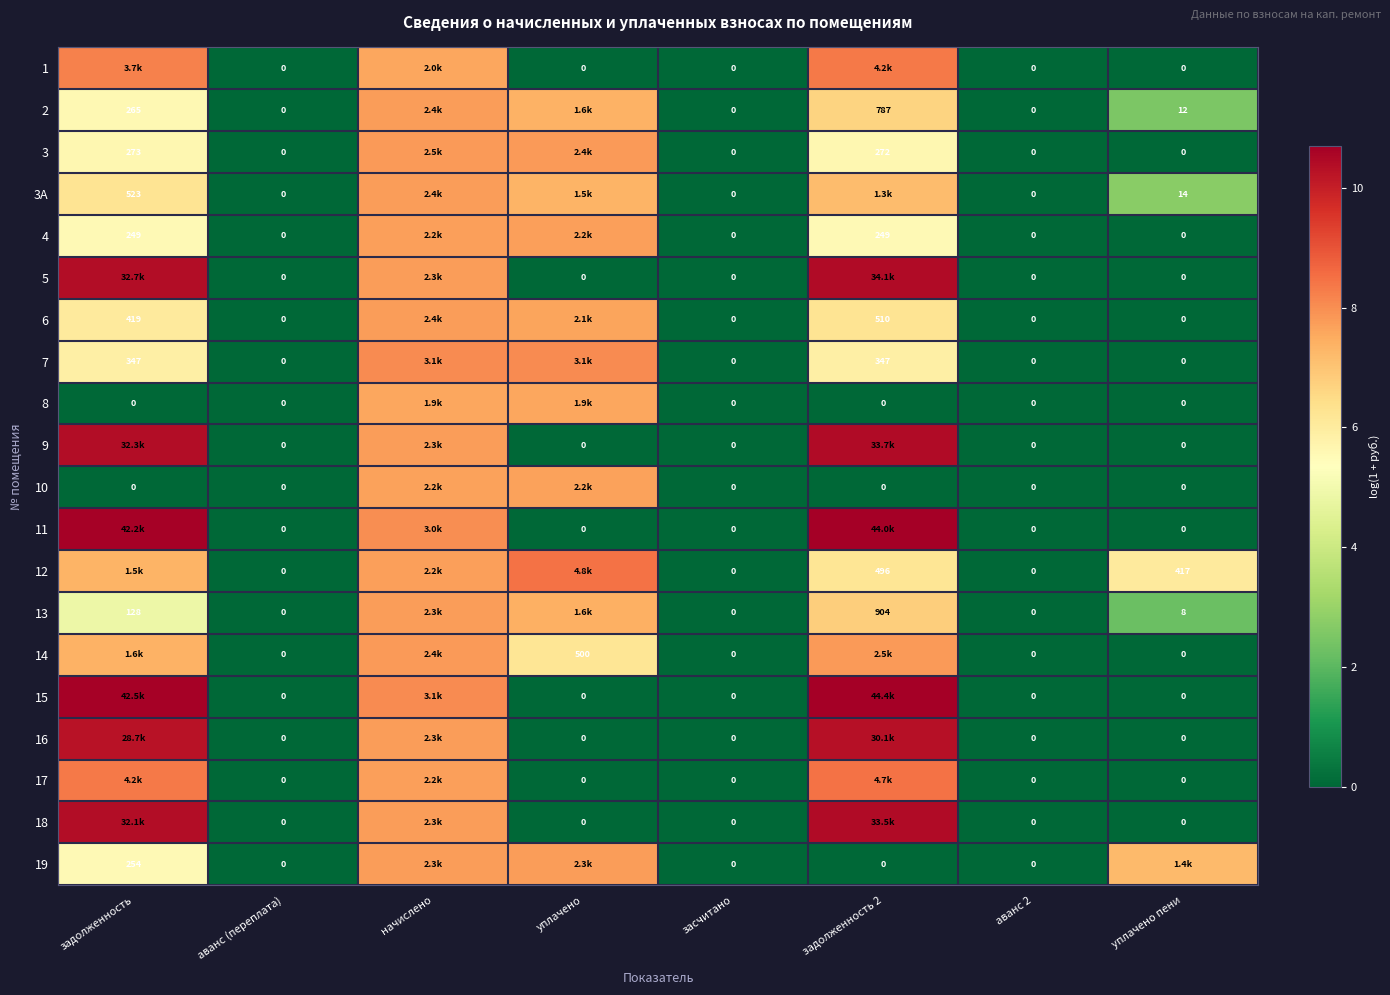

List the series in order of their peak value, lowest first.

8, 10, 4, 19, 13, 3A, 2, 6, 3, 14, 7, 1, 17, 12, 16, 18, 9, 5, 11, 15